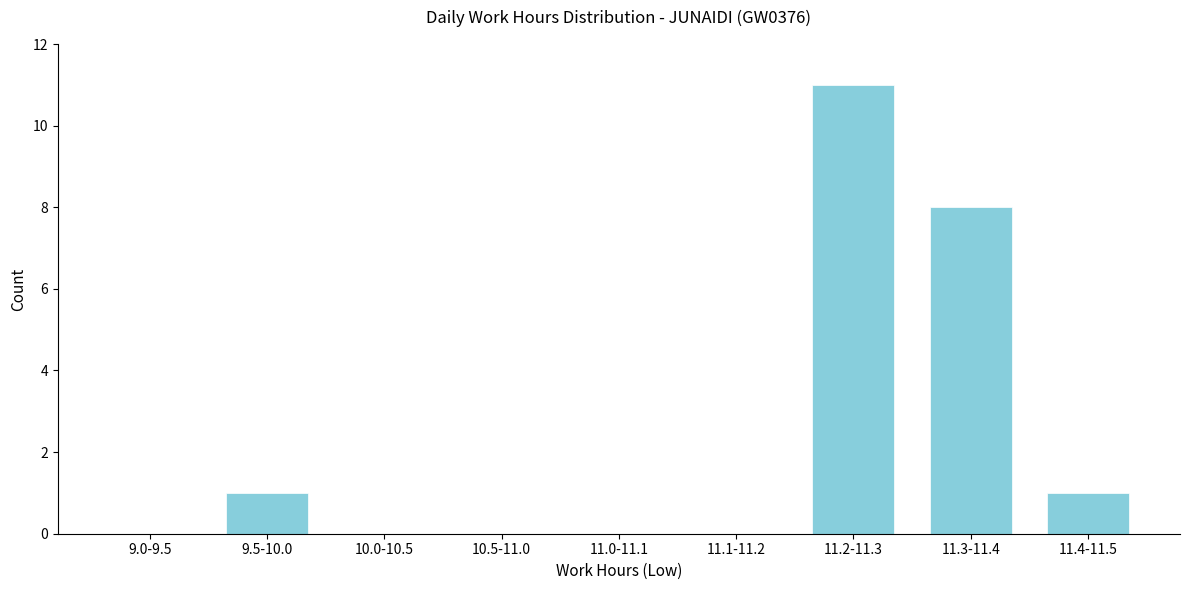

Reading right to left, list all the values displayed in this chart.

11.4-11.5=1	11.3-11.4=8	11.2-11.3=11	11.1-11.2=0	11.0-11.1=0	10.5-11.0=0	10.0-10.5=0	9.5-10.0=1	9.0-9.5=0